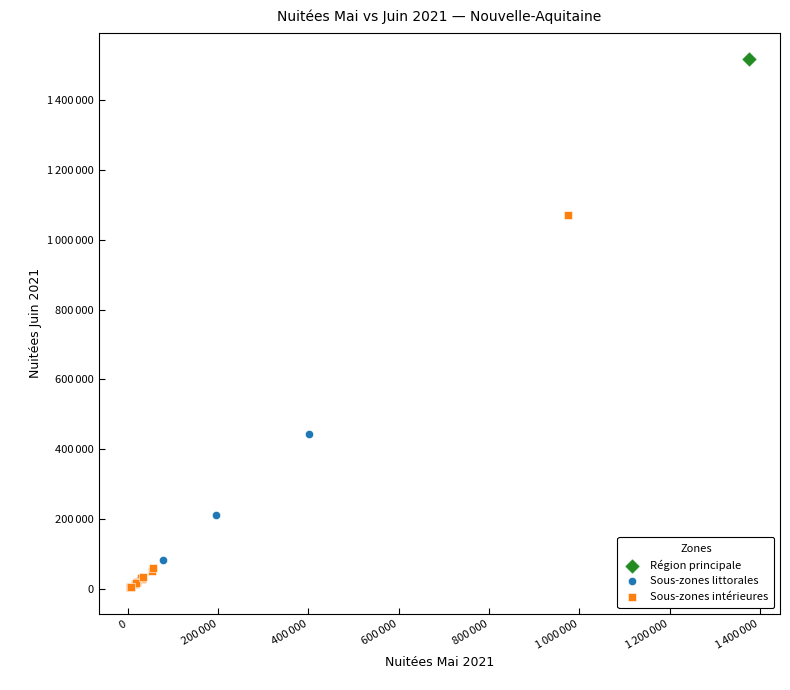

Which series reaches the maximum Y coordinate?

Région principale